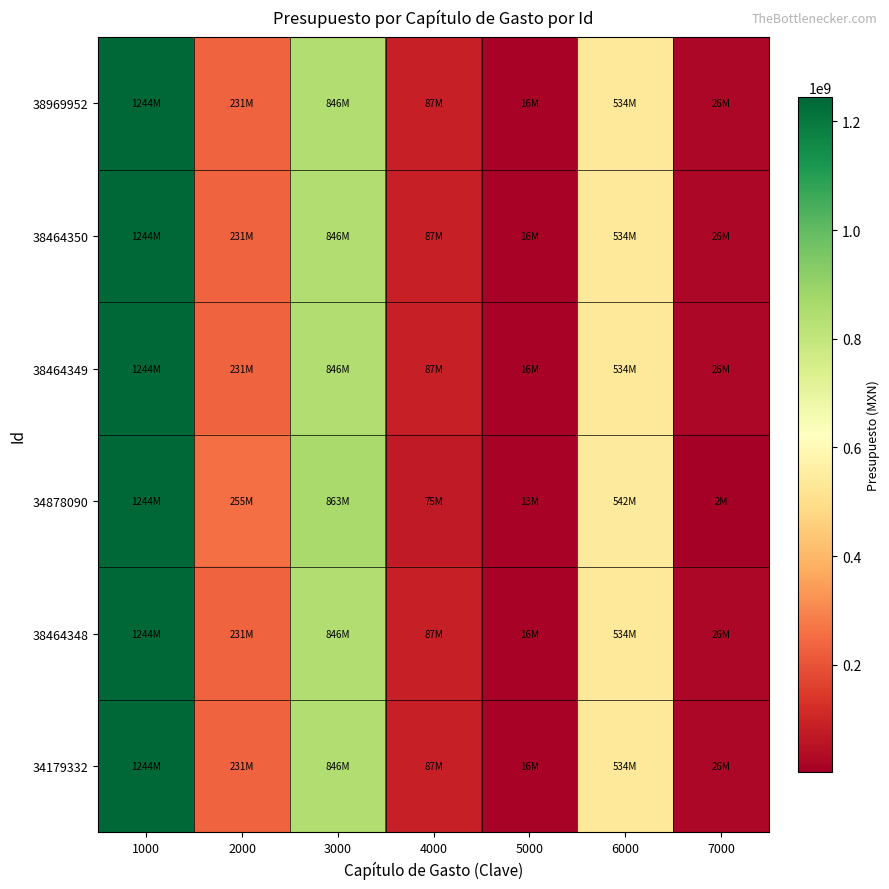

How many series are shown in this chart?

6